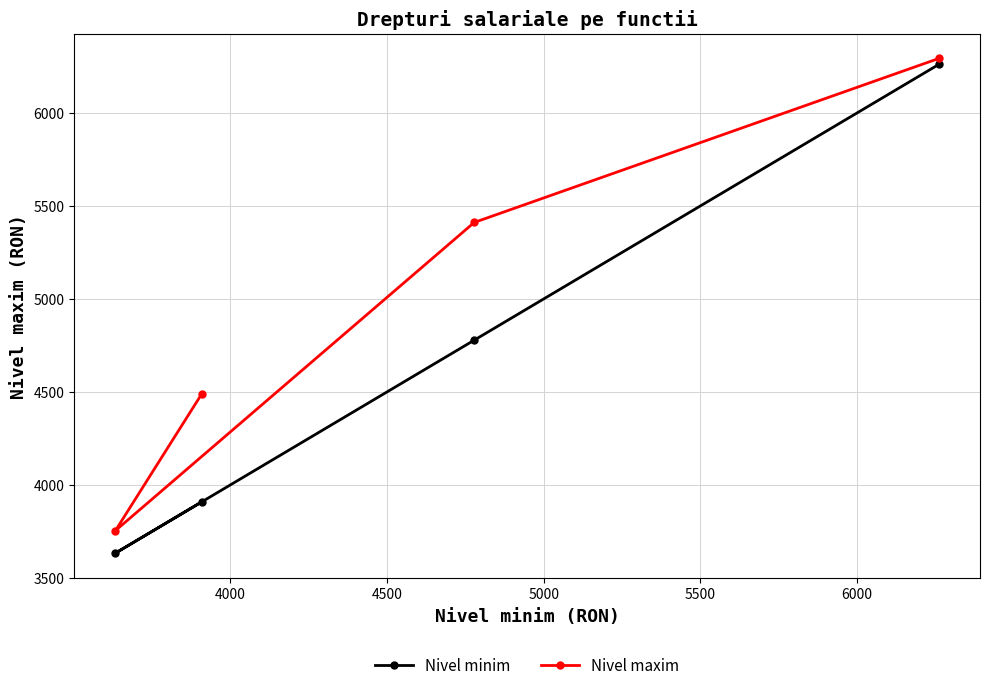

True or false: Nivel maxim and Nivel minim intersect in this chart.

False